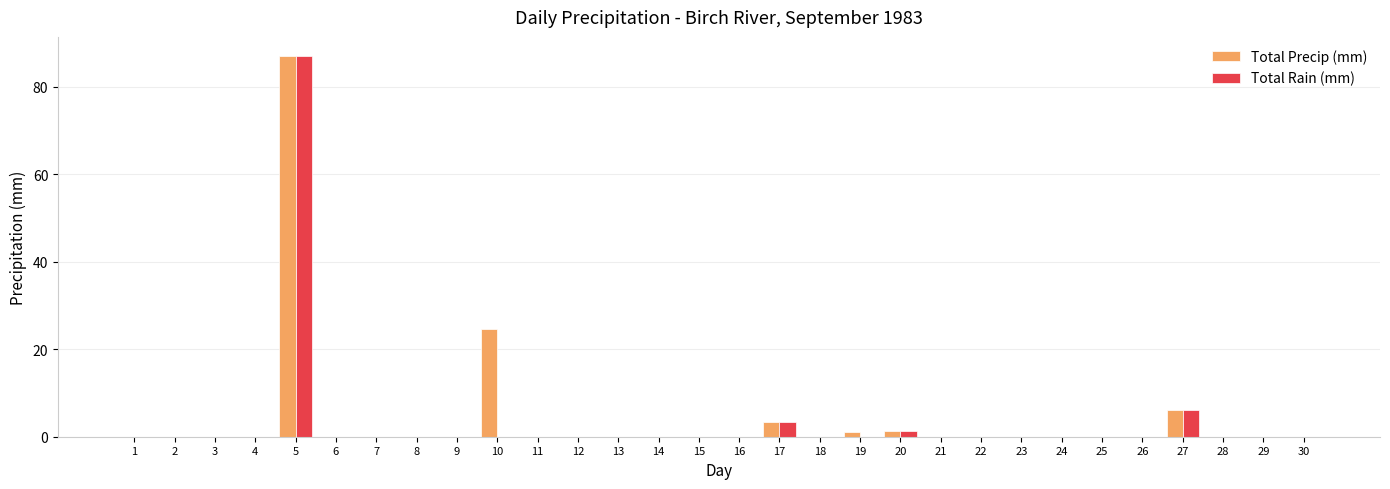

At which category does the chart reach its peak across all series?

5